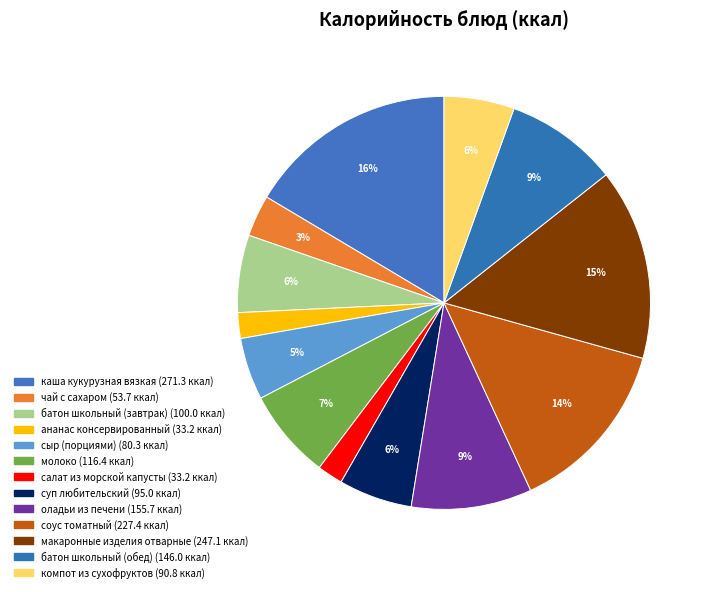

Is it true that соус томатный is 14% of the pie?

True